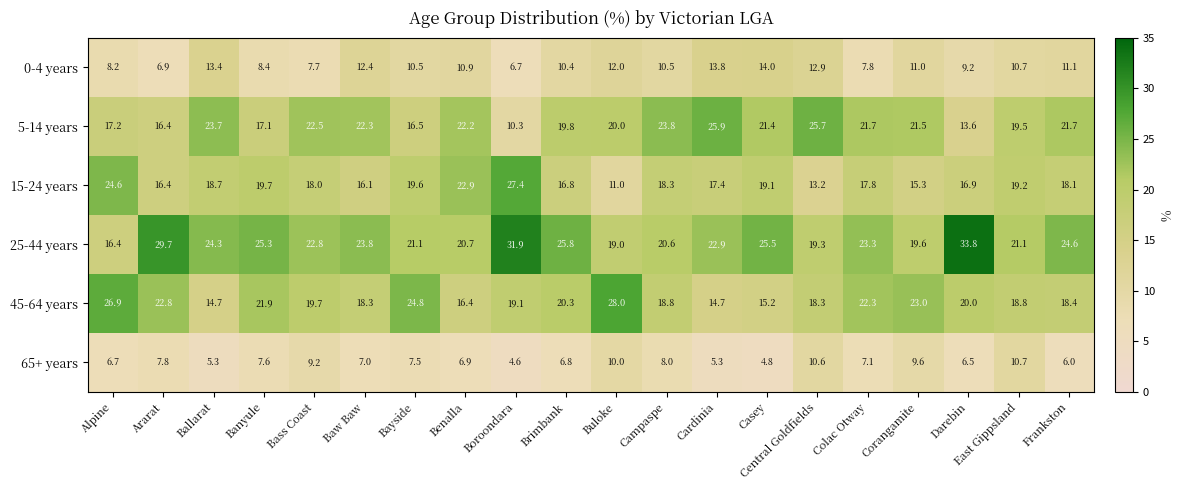

At how many categories does at least one series exceed 11?

20